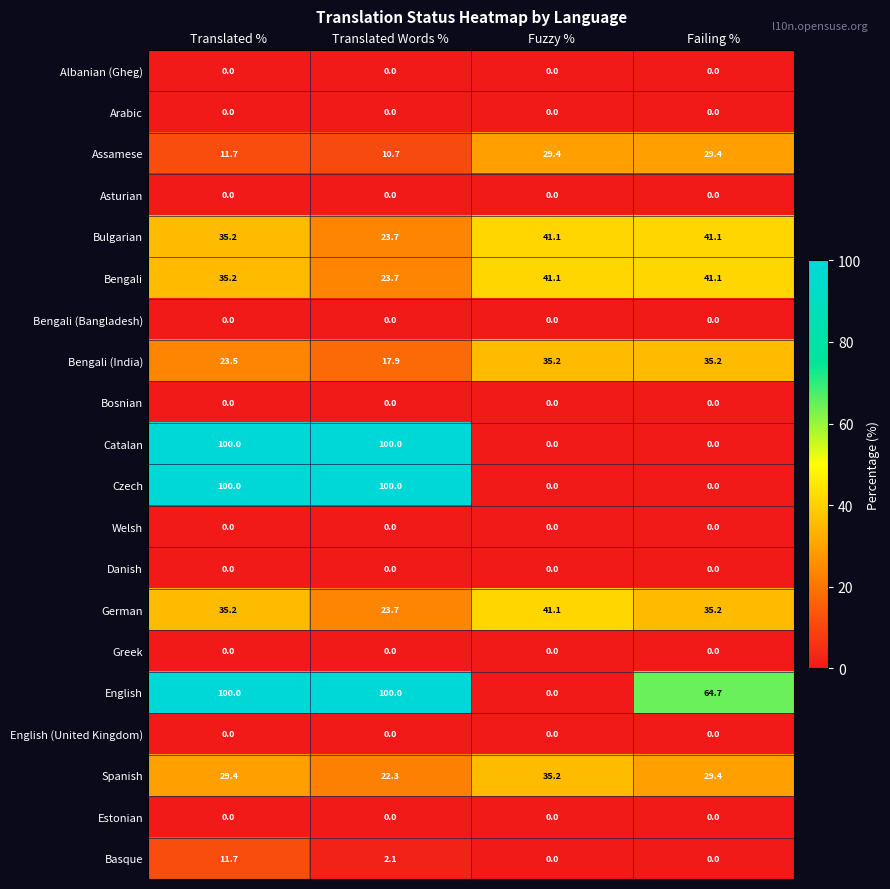

True or false: Bengali (Bangladesh) has a value of 0.0 at Translated %.

True